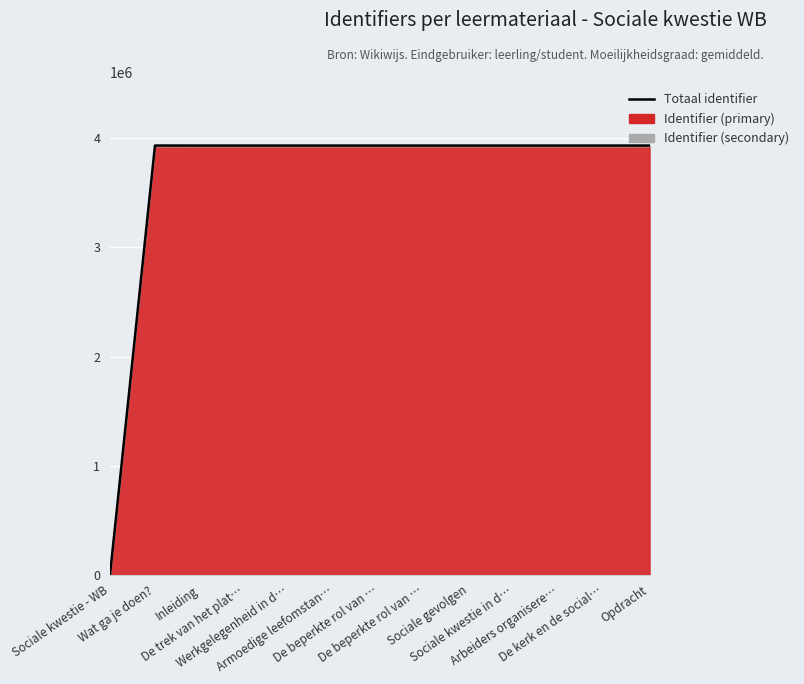

At which label is the value closest to 1967544?

Inleiding